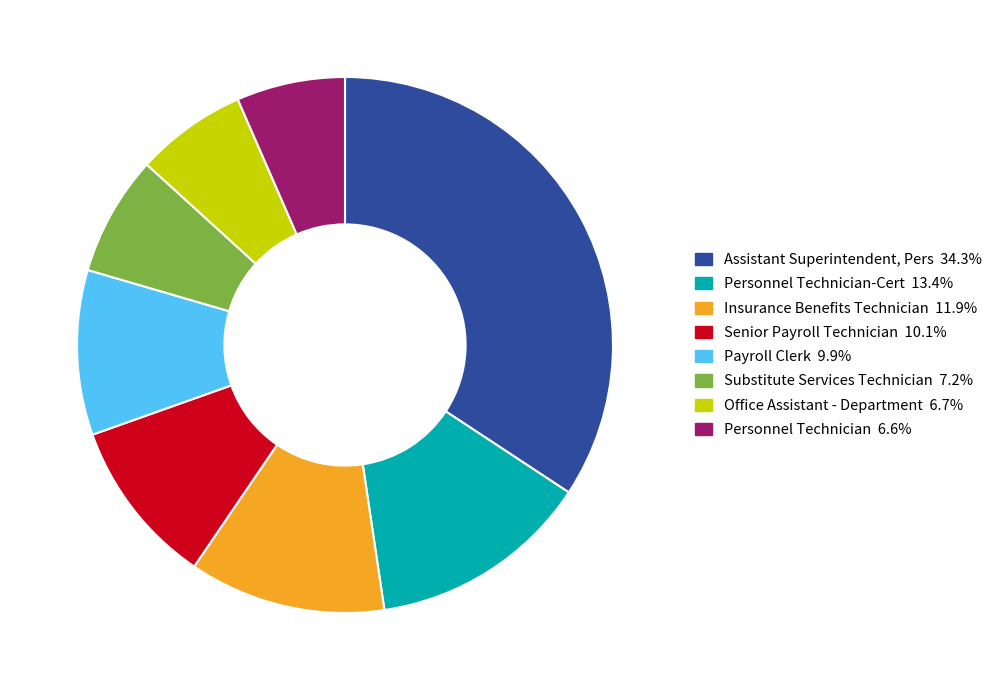

Is there a majority slice in this chart?

No